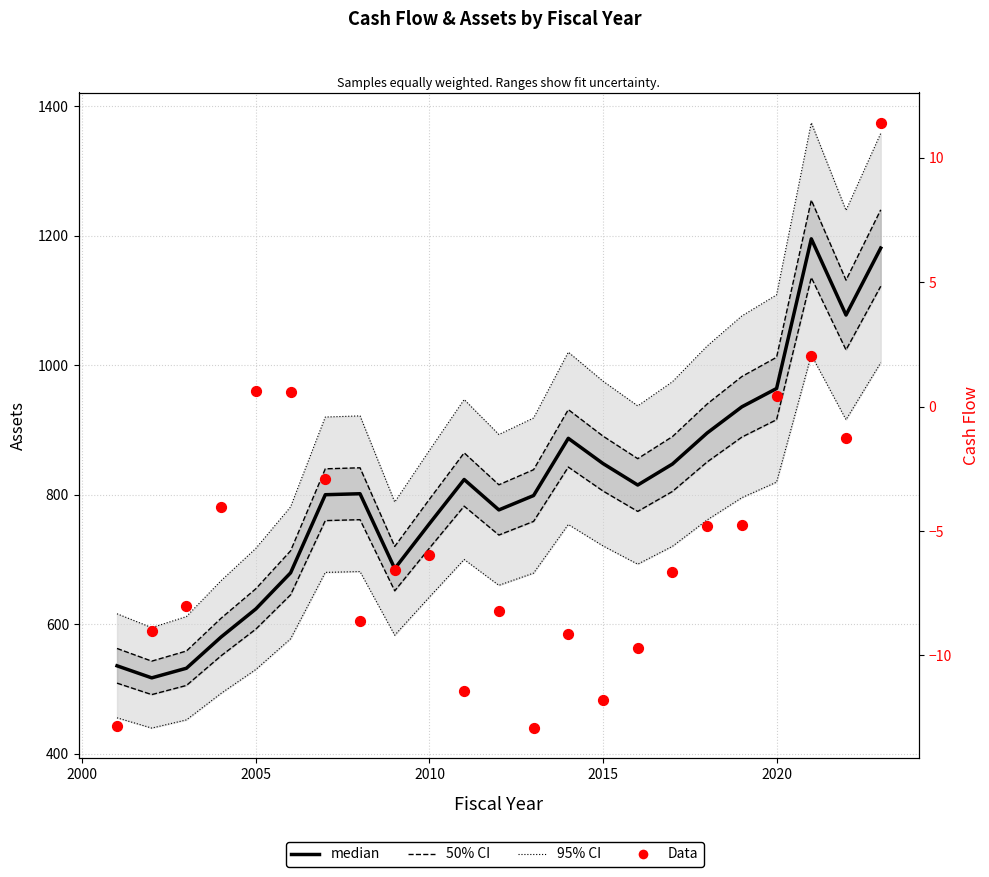

Which series has the largest total across all categories?

95% CI